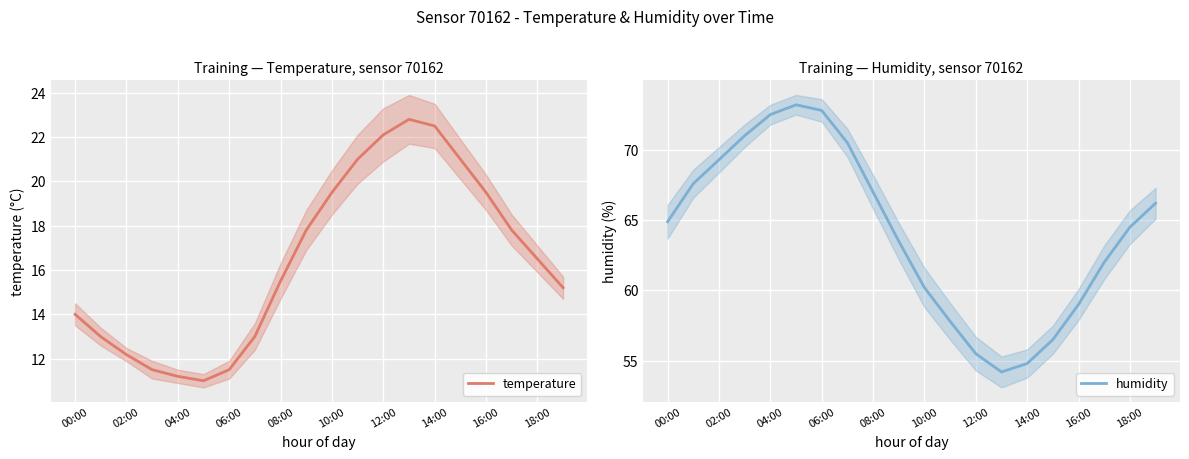

True or false: temperature has a value of 38.7 at 12:00.

False